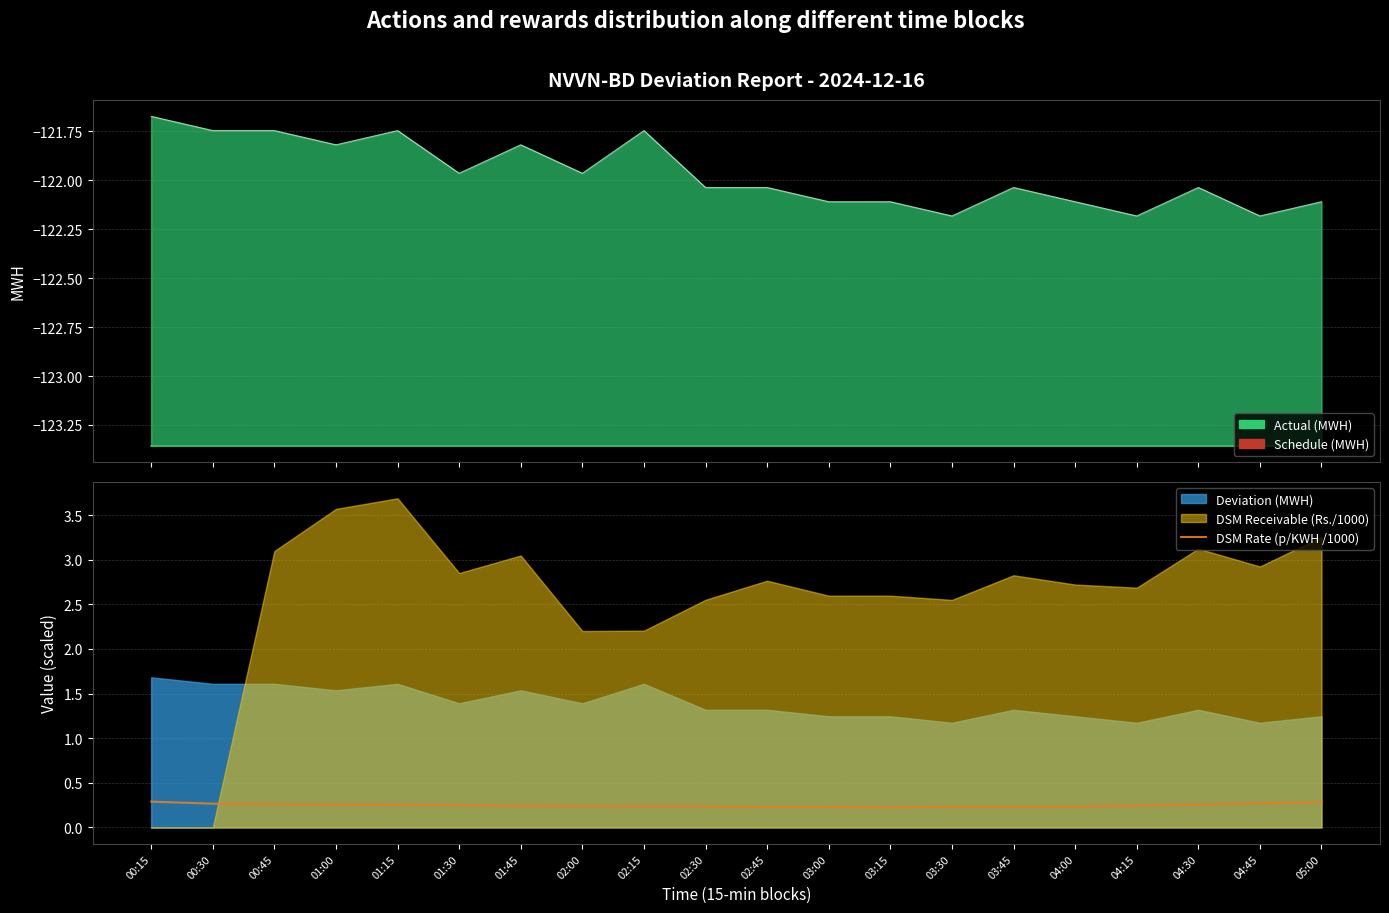

What is the difference between the second highest and second lowest values?

0.1